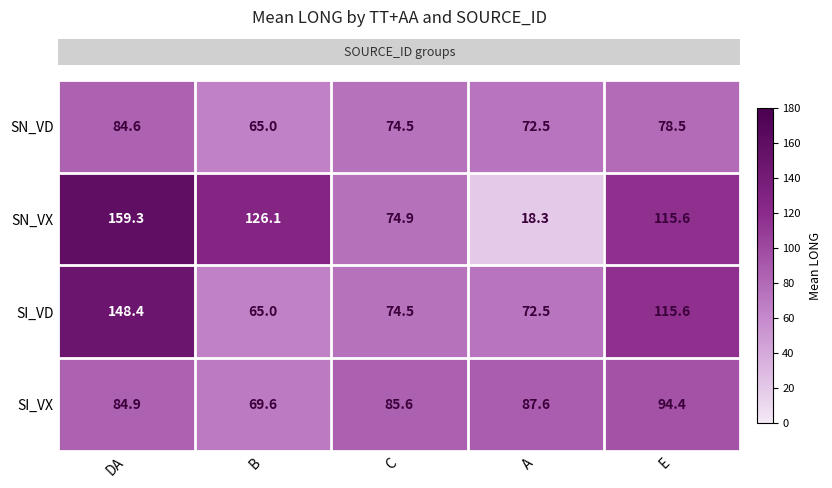

What is the difference between the maximum and minimum values in the SI_VX series?

24.8